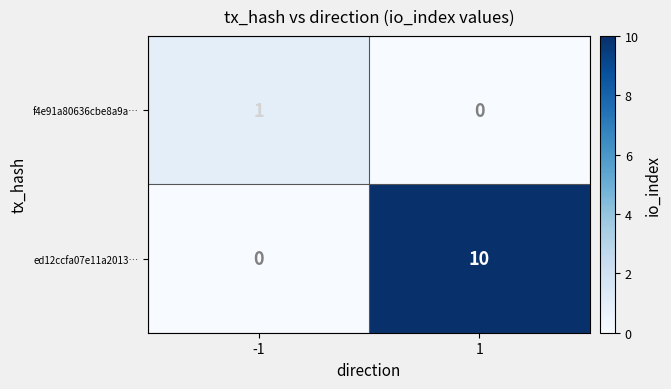

Reading left to right, transcribe all the data shown in this chart.

f4e91a80636cbe8a9a…: 1	0
ed12ccfa07e11a2013…: 0	10